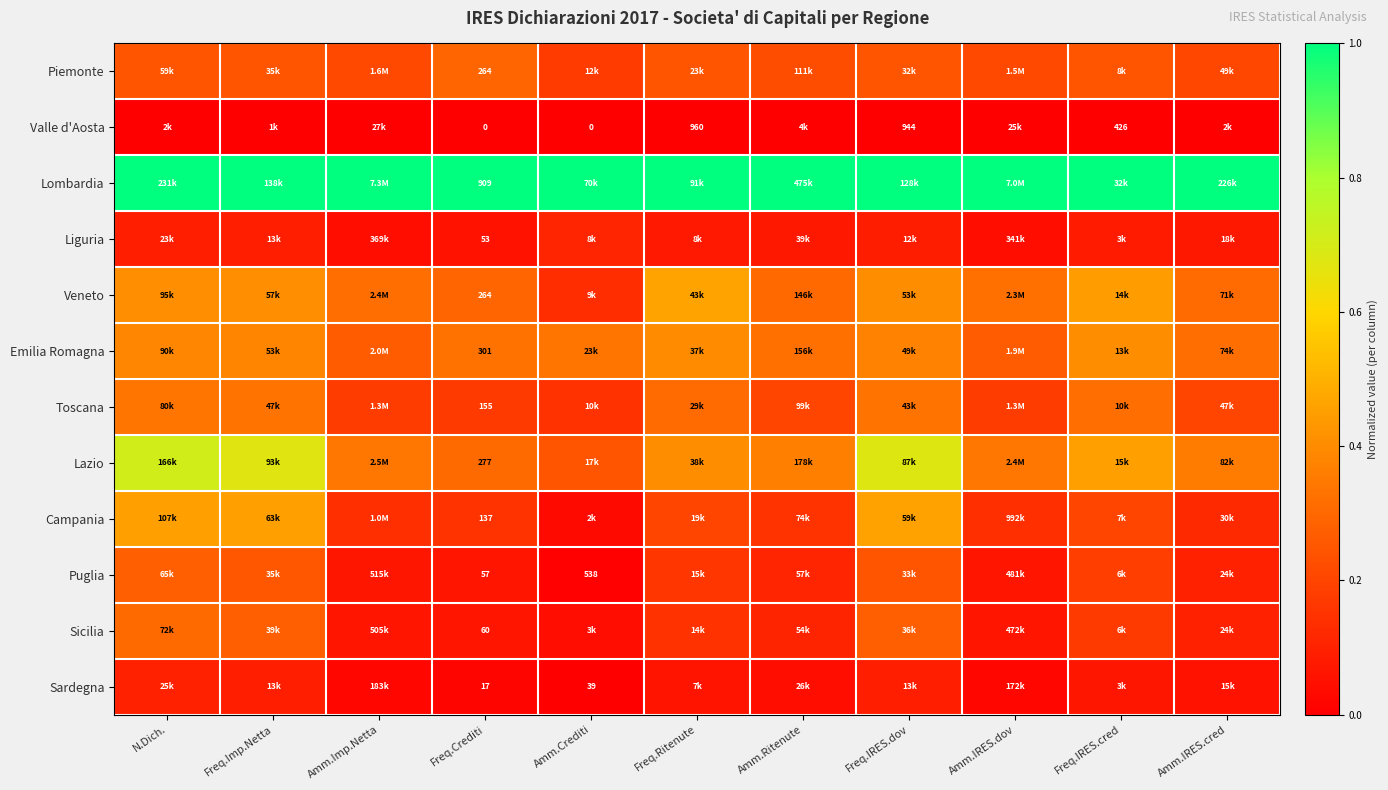

Which category has the lowest value in the Puglia series?

Amm.Crediti